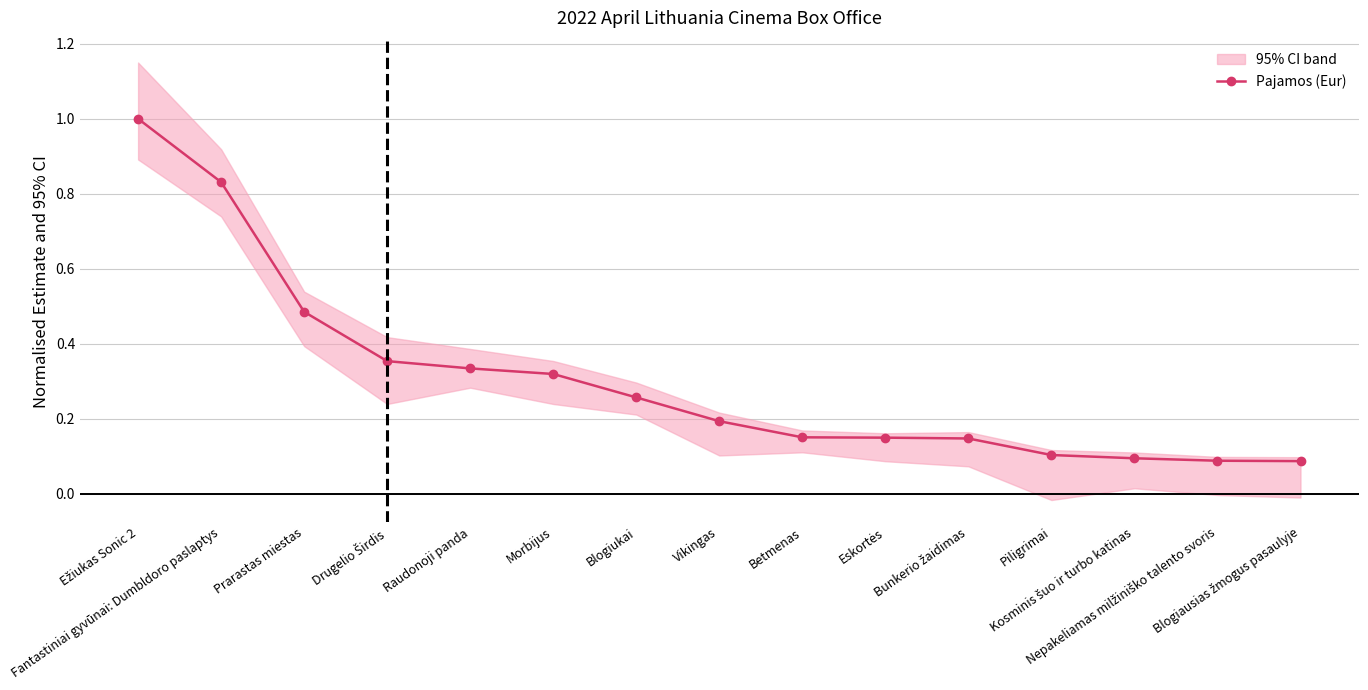

Reading left to right, what are all the values shown in this chart?

1.0	0.8	0.5	0.4	0.3	0.3	0.3	0.2	0.2	0.1	0.1	0.1	0.1	0.1	0.1